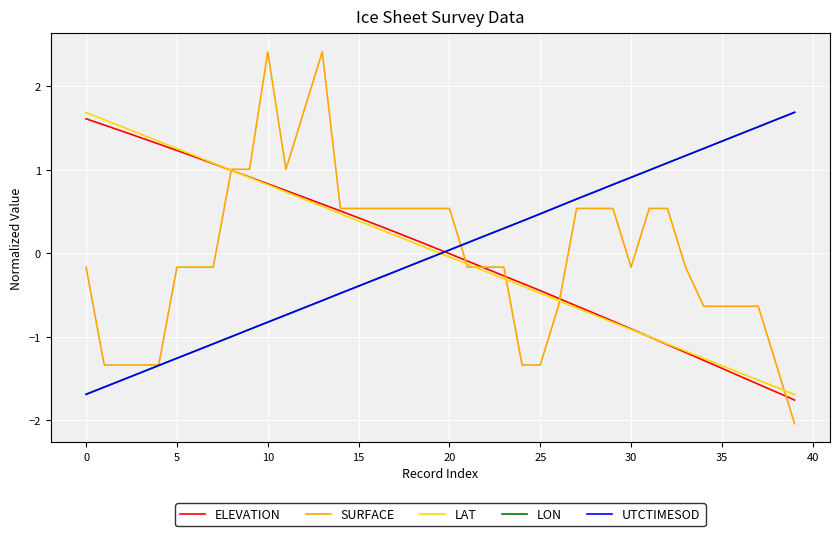

True or false: SURFACE and LON cross at least once.

True